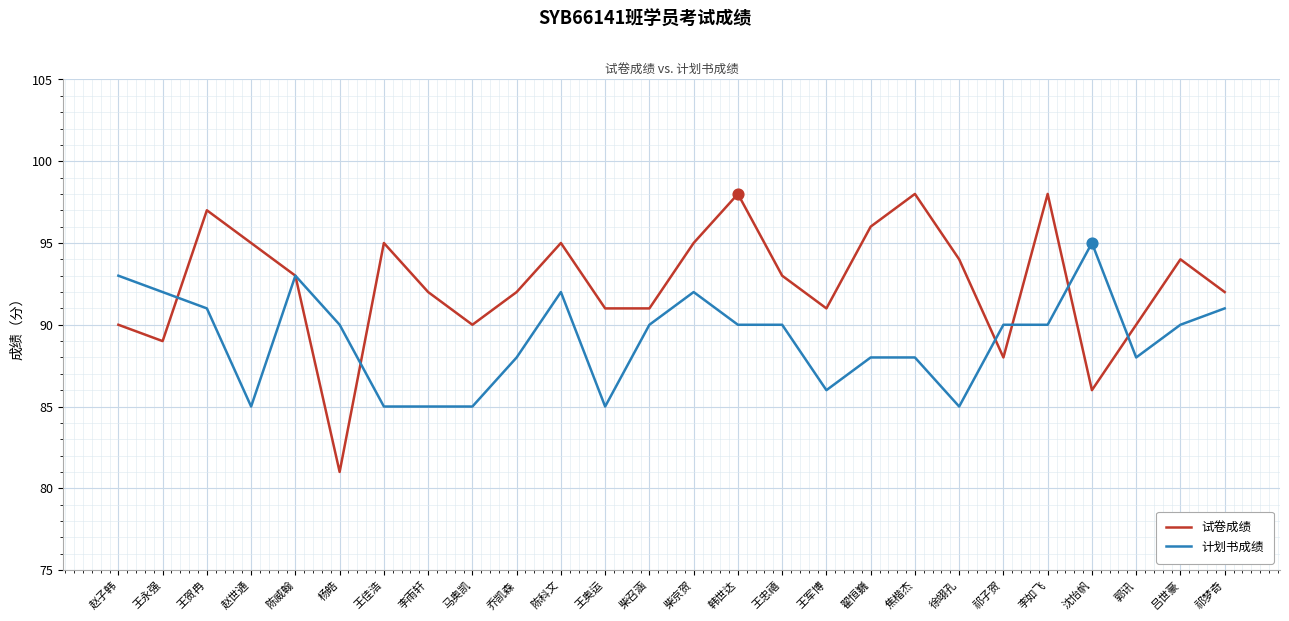

Which series has the largest total across all categories?

试卷成绩